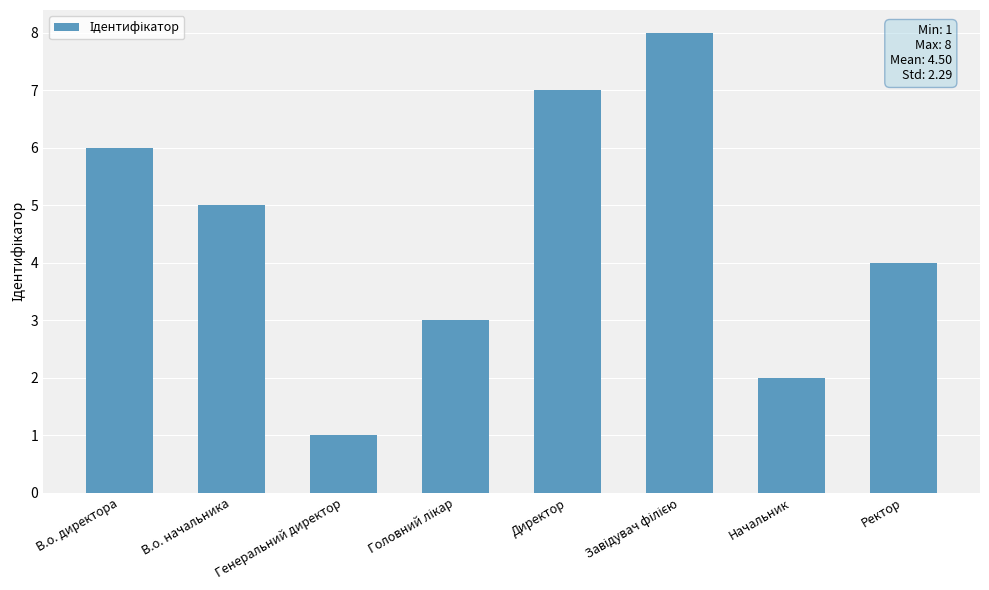

What is the difference between the maximum and minimum values?

7